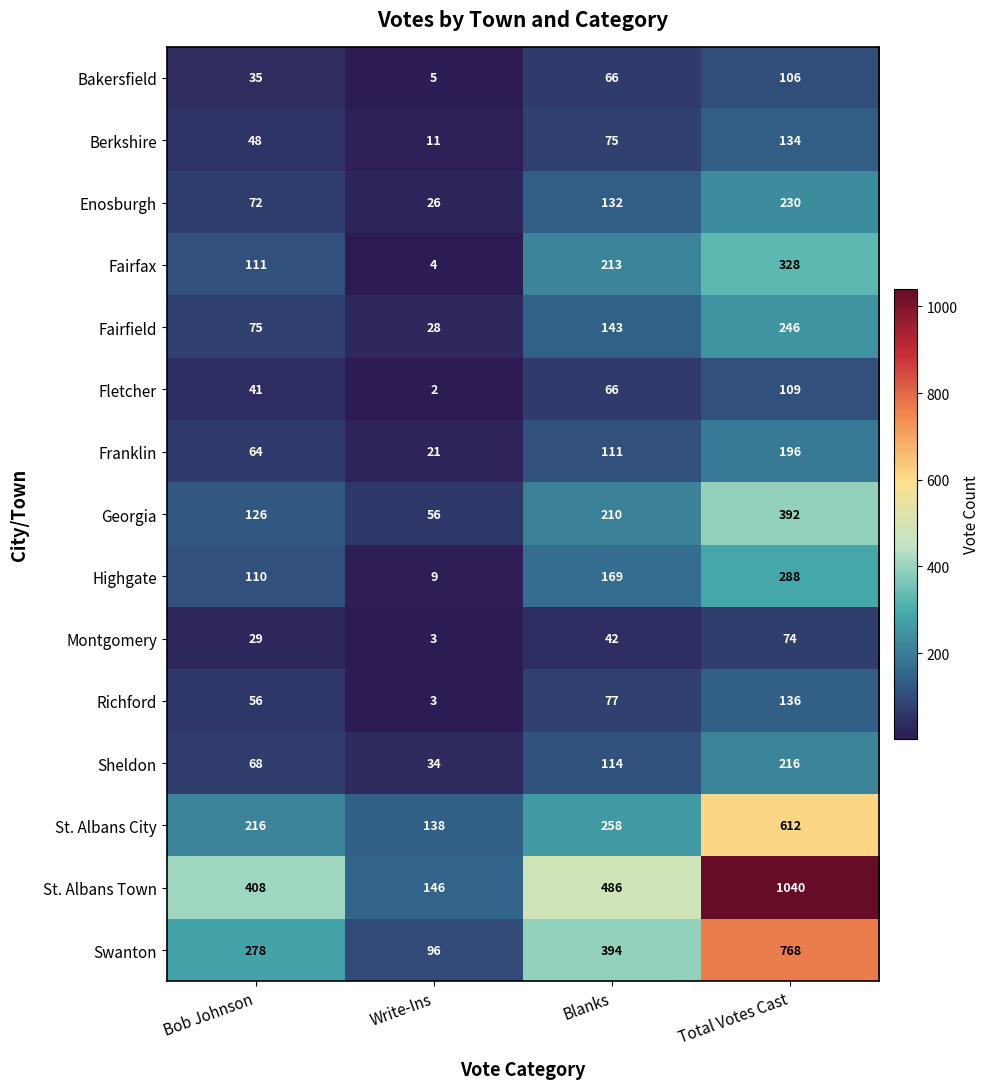

The value of Fletcher at Blanks is 66. True or false?

True